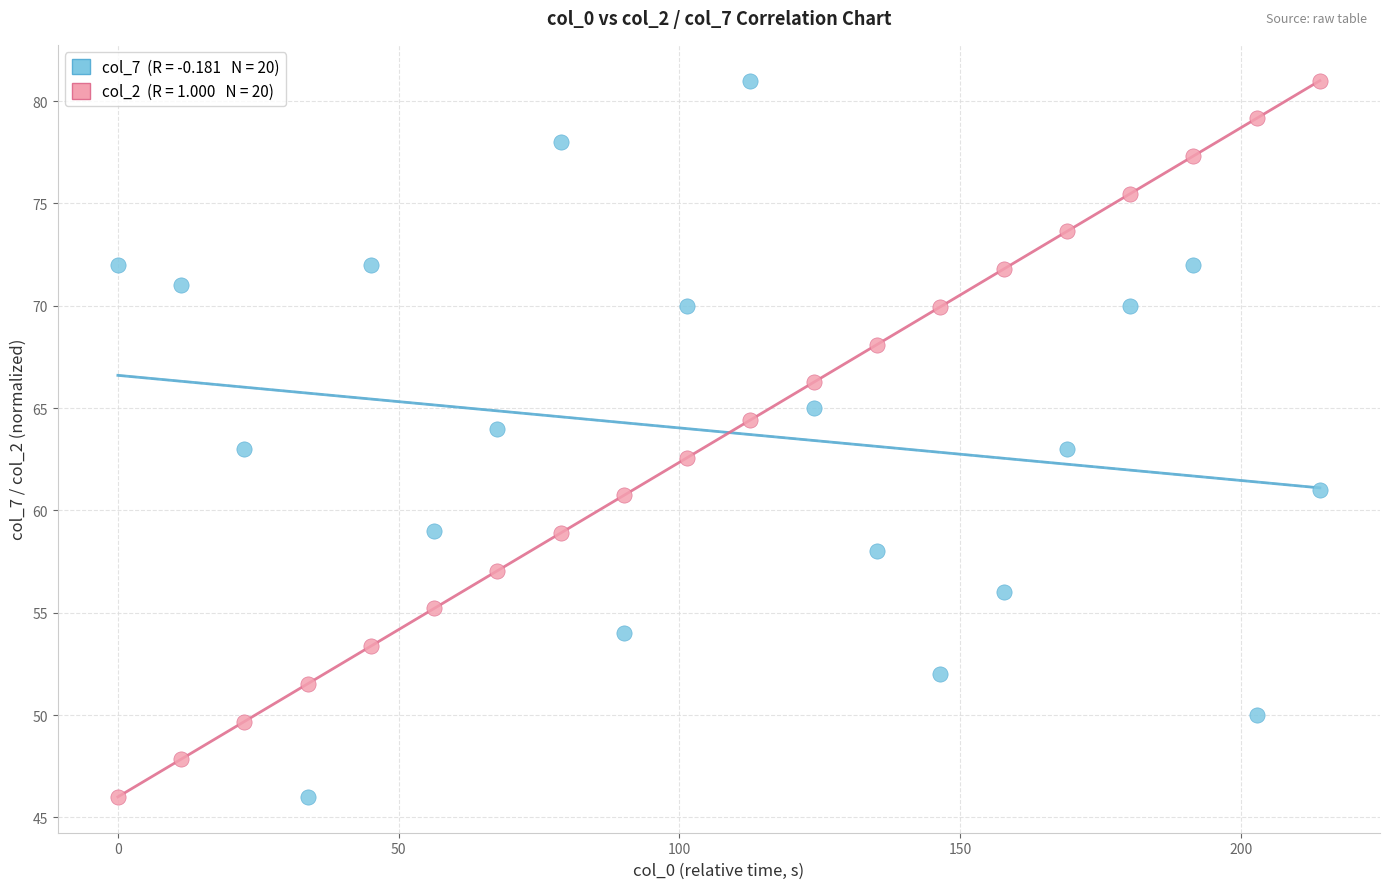

Across all data points, what is the range of X values (max minus min)?

214.0